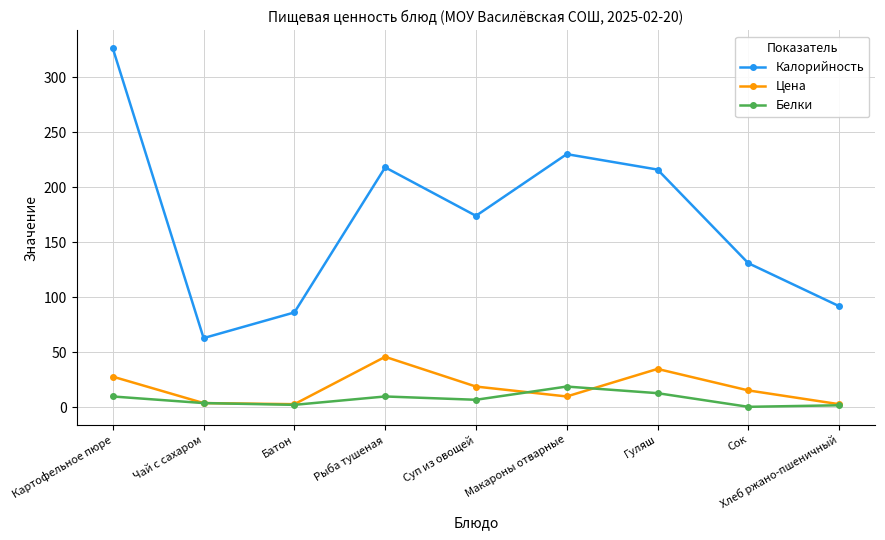

How many interior local peaks does the Калорийность series have?

2